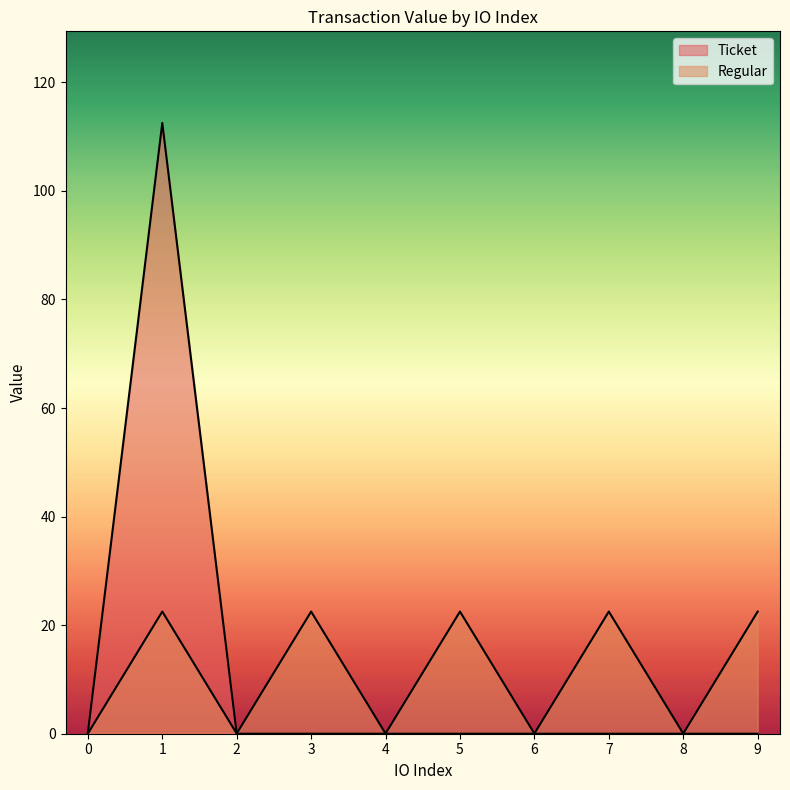

What is the value of the 4th point from the left?

22.5